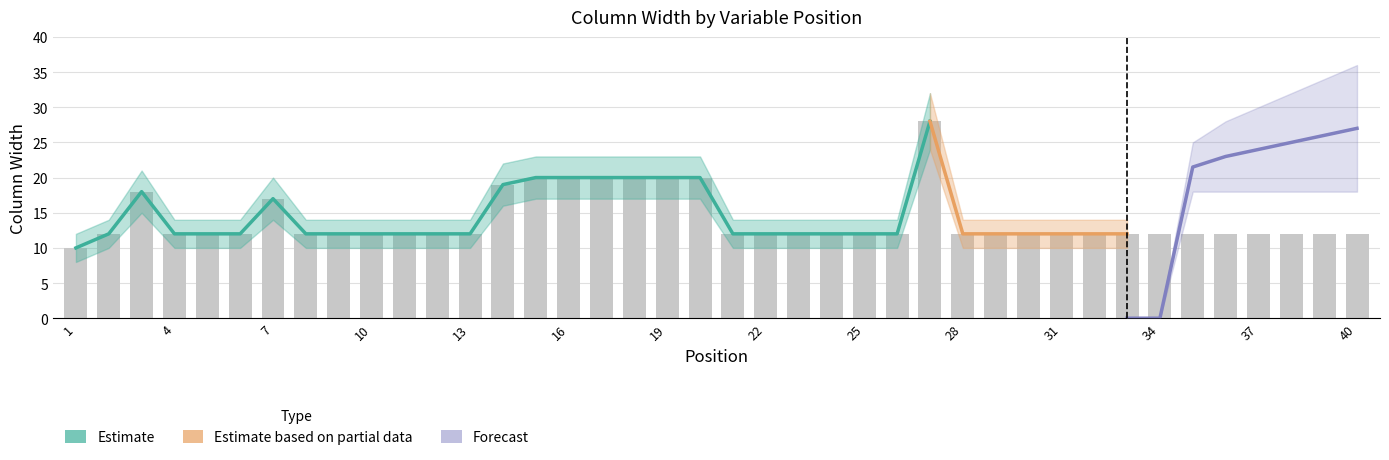

What is the maximum value for Estimate lower?

24